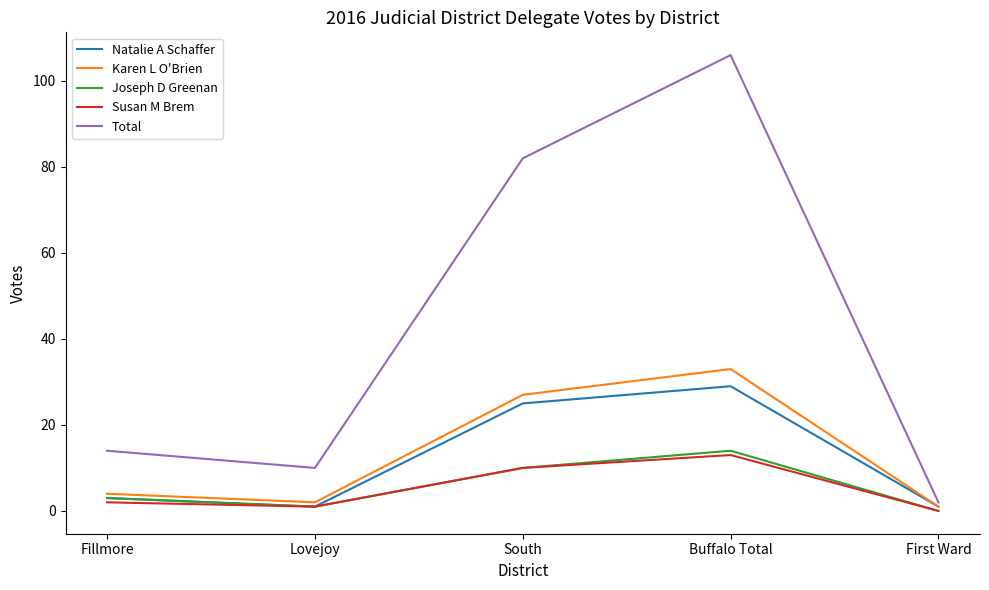

What is the maximum value for Susan M Brem?

13